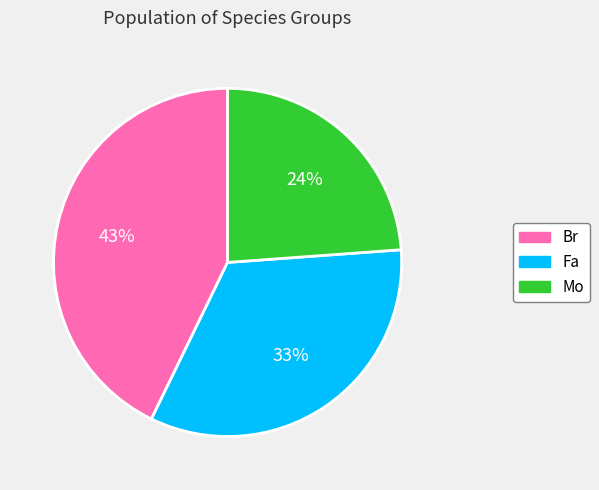

To the nearest percent, what is the average slice percentage?

33%